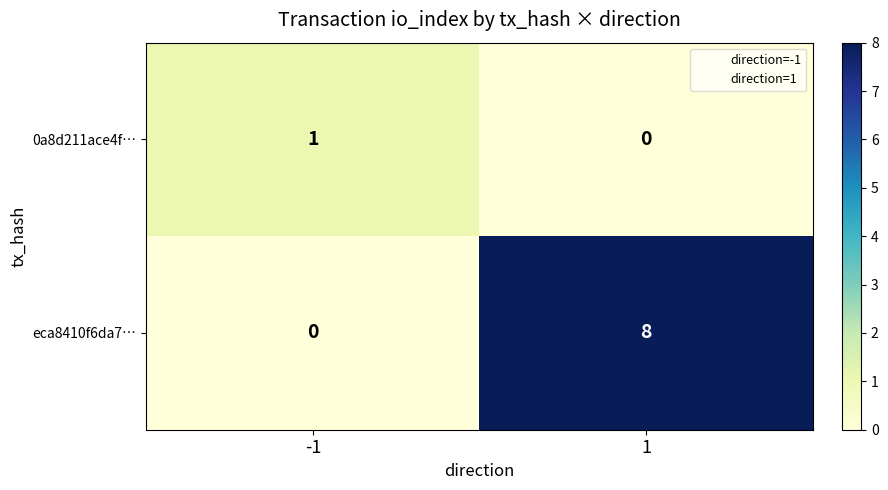

Is it true that 0a8d211ace4f… equals 0 at 1?

True